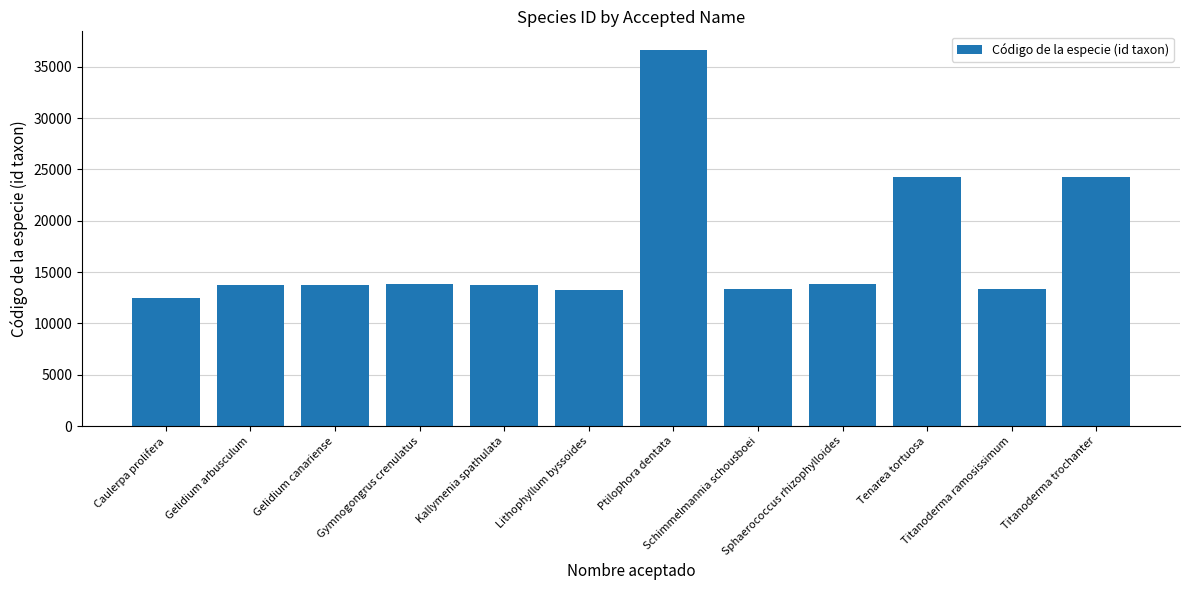

Does the chart contain stacked bars?

No